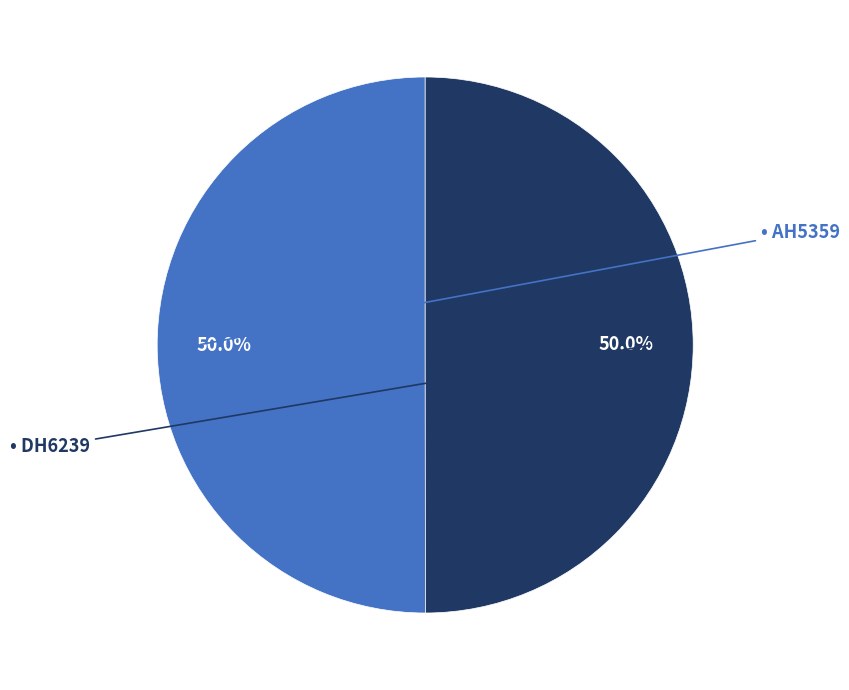

Count the number of slices in the pie.

2